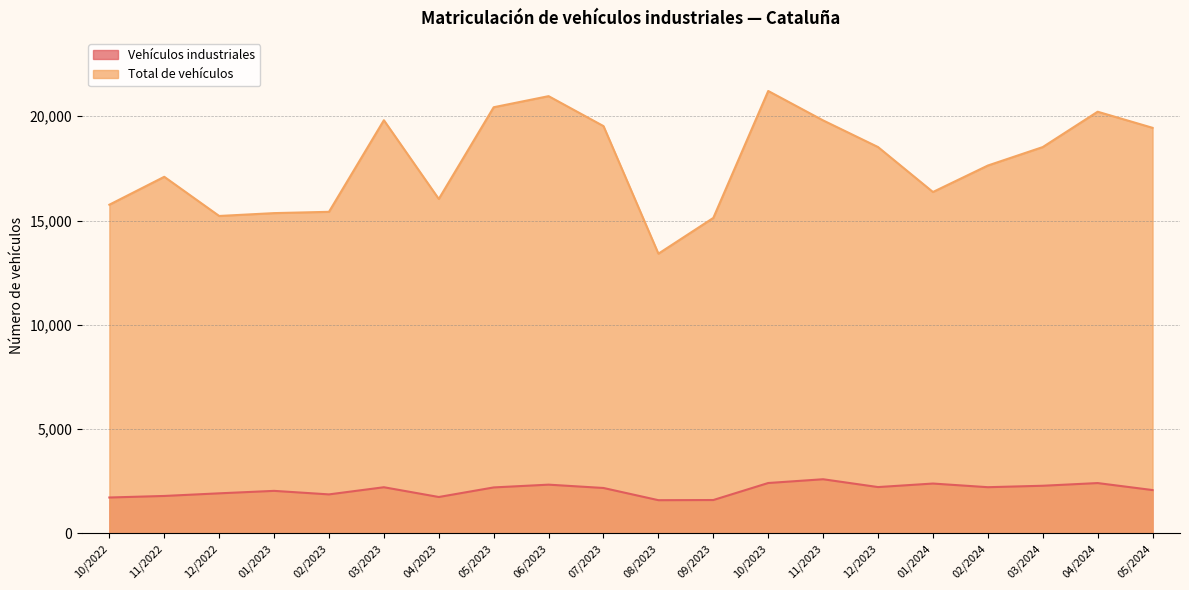

What is the minimum value for Total de vehículos?

13411